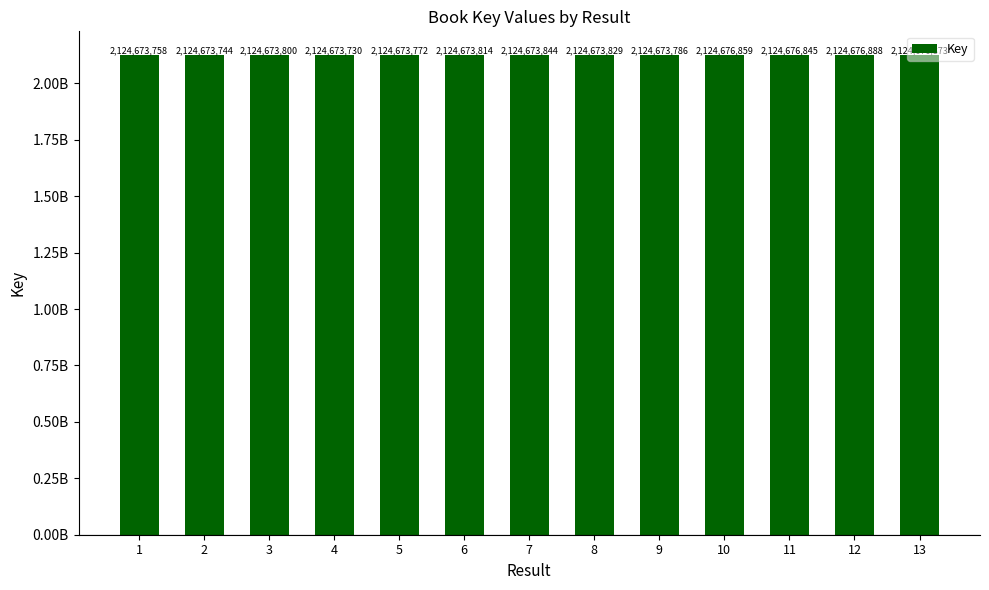

Are the bars grouped side by side (vs. stacked)?

No